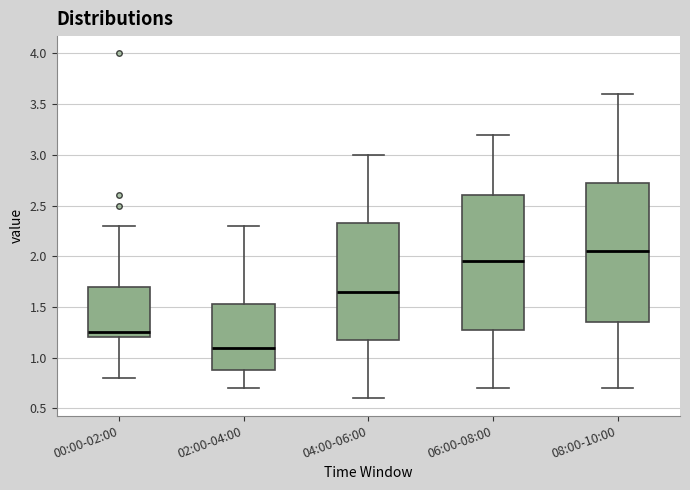

Where does the upper whisker of the box for 04:00-06:00 end on the y-axis? The values are not printed on the chart, so give them approximately, as read against the axis.

3.00